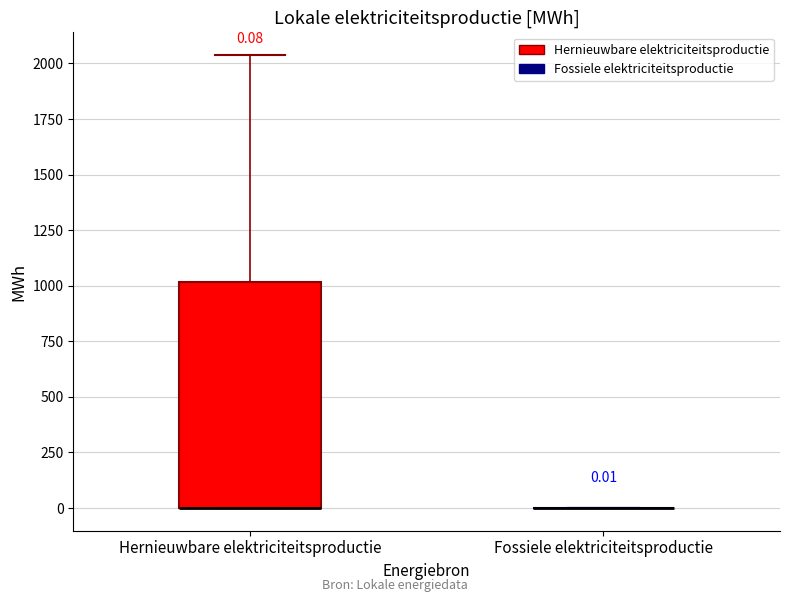

Which box is the tallest, from its lower edge to its upper edge?

Hernieuwbare elektriciteitsproductie